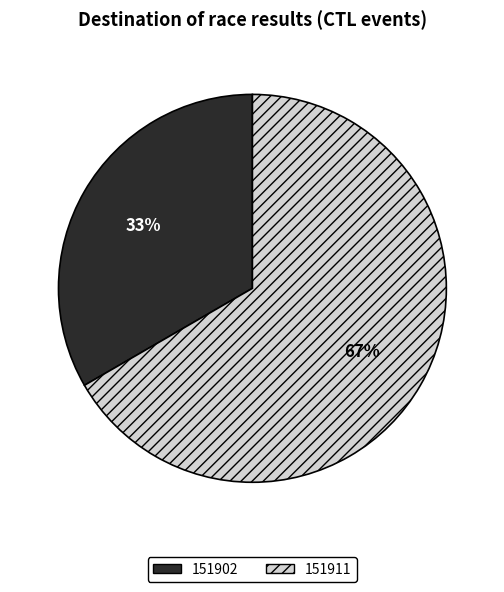

Rank the categories by value from highest to lowest.

151911, 151902